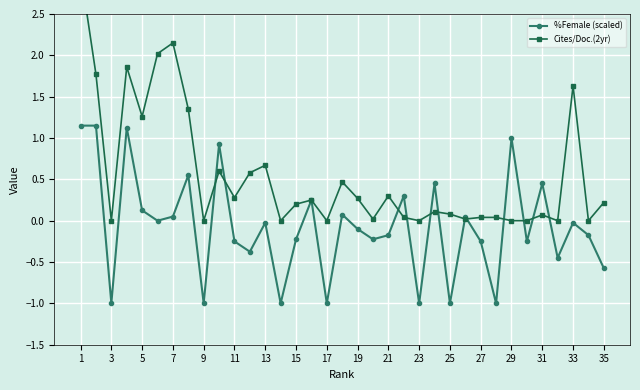

What is the smallest value displayed?

-1.0